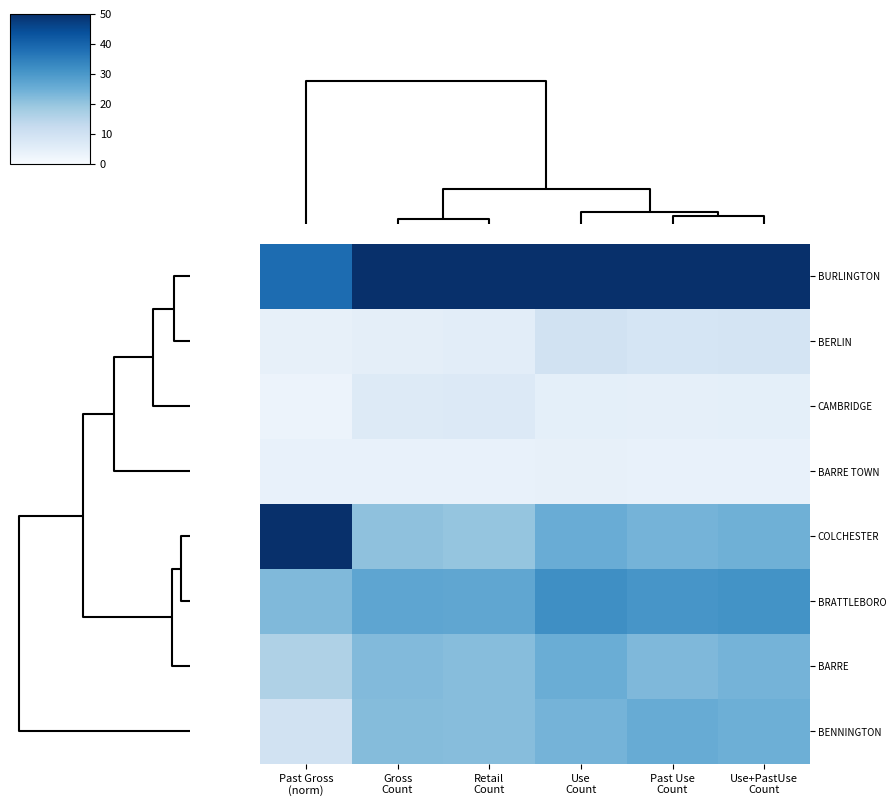

What is the minimum value shown in the chart?

2.9